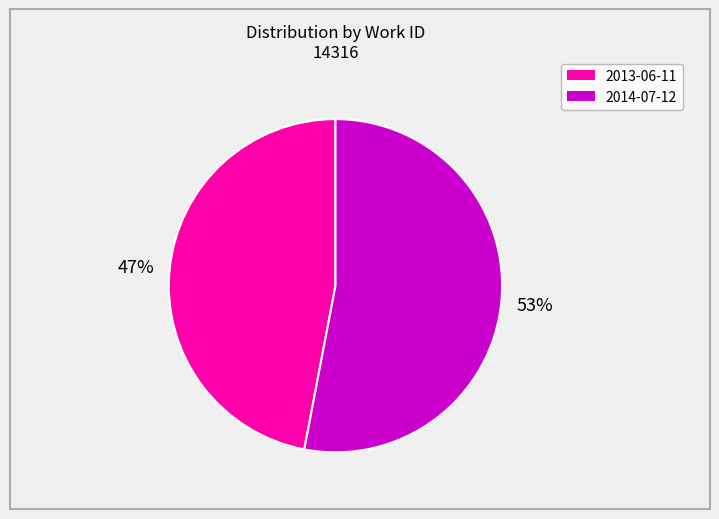

Approximately how many times larger is the value at 2013-06-11 compared to 2014-07-12?

0.9